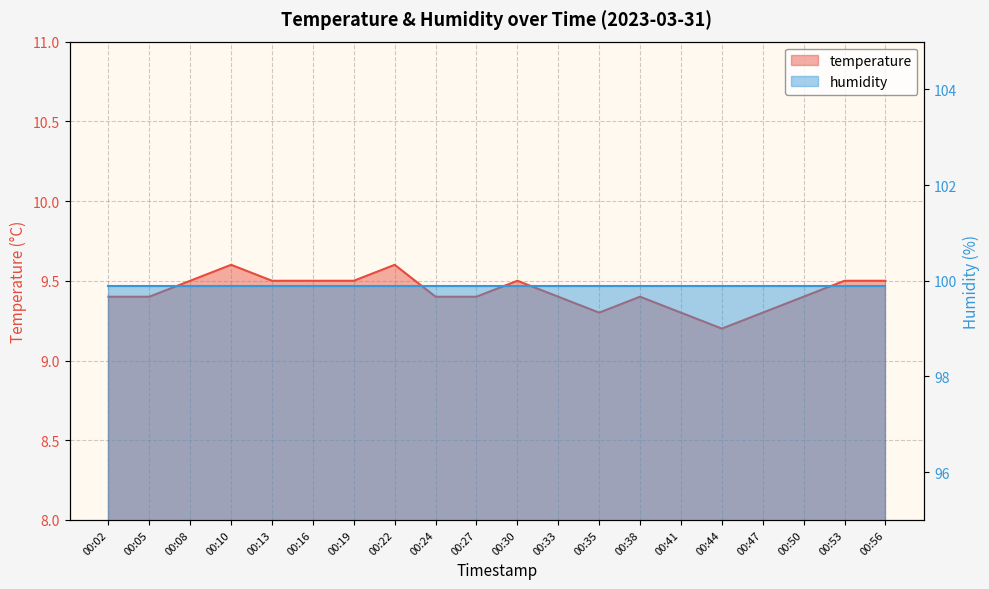

What is the difference between the values at 00:33 and 00:41?

0.1